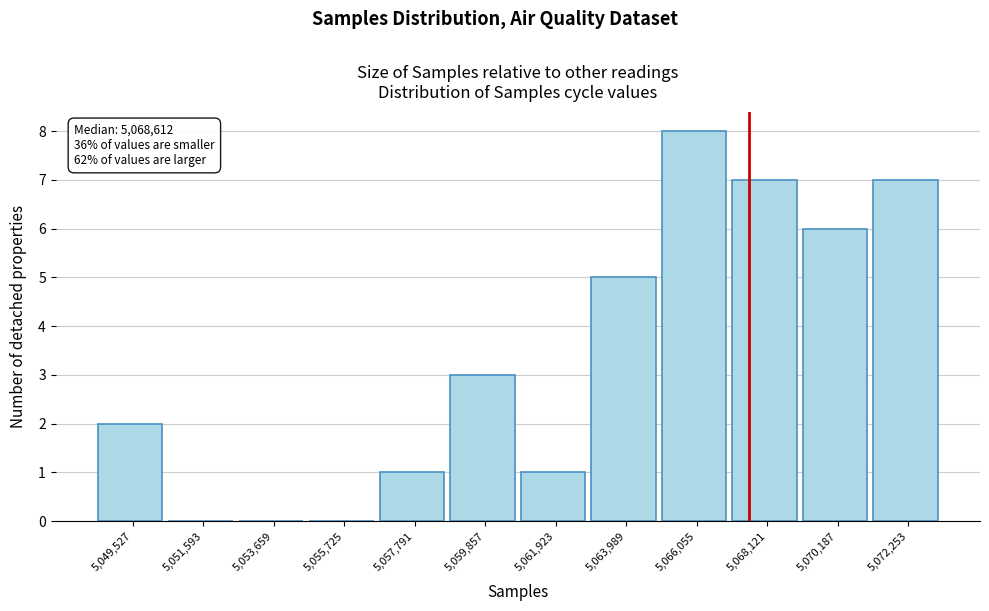

Reading left to right, transcribe all the data shown in this chart.

5,049,527=2	5,051,593=0	5,053,659=0	5,055,725=0	5,057,791=1	5,059,857=3	5,061,923=1	5,063,989=5	5,066,055=8	5,068,121=7	5,070,187=6	5,072,253=7